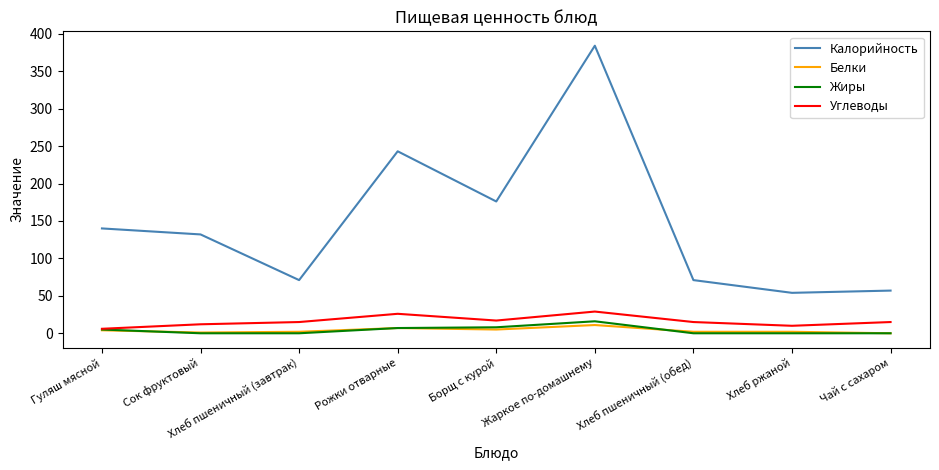

True or false: Калорийность and Жиры intersect in this chart.

False